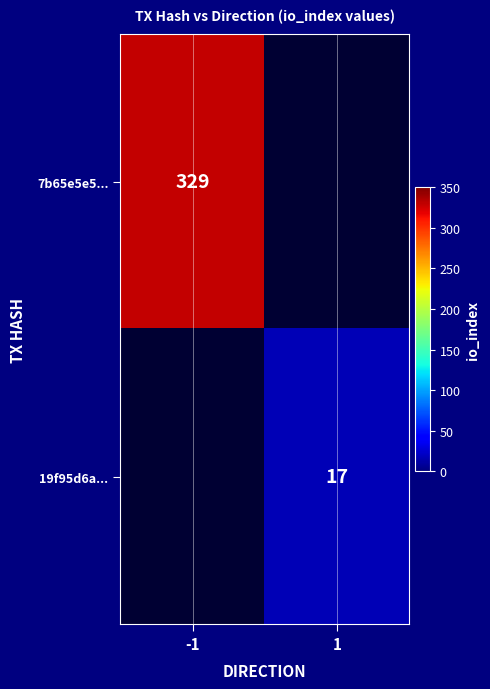

True or false: 19f95d6a... has a value of 6.0 at 1.

False